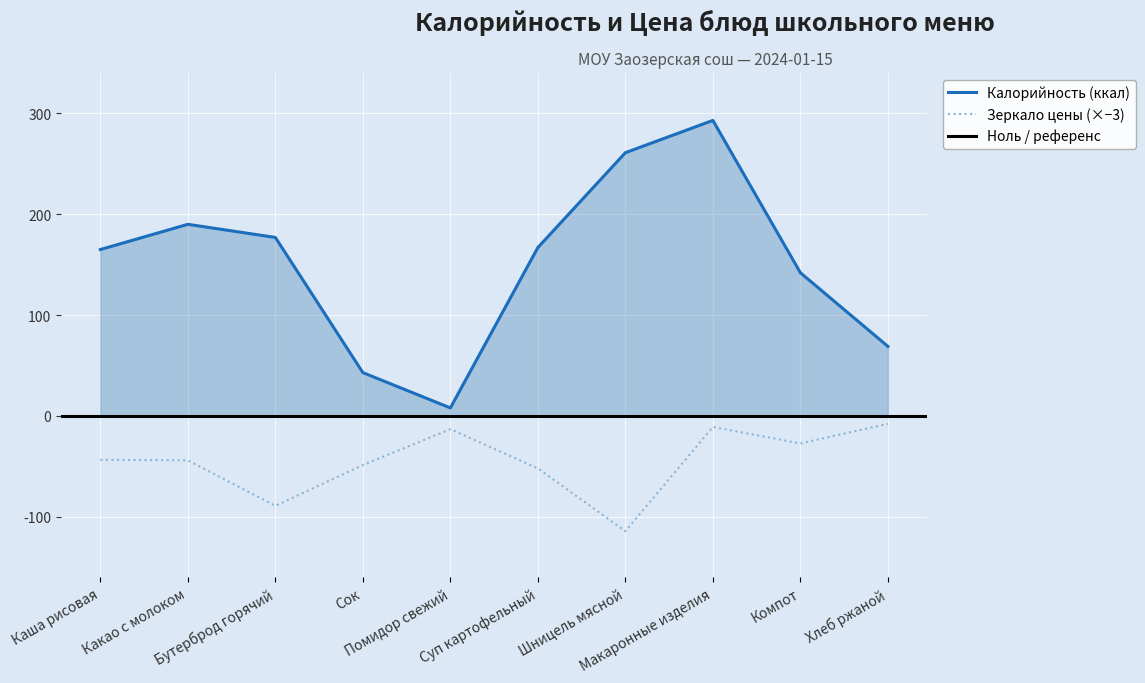

How many lines are shown in the chart?

2